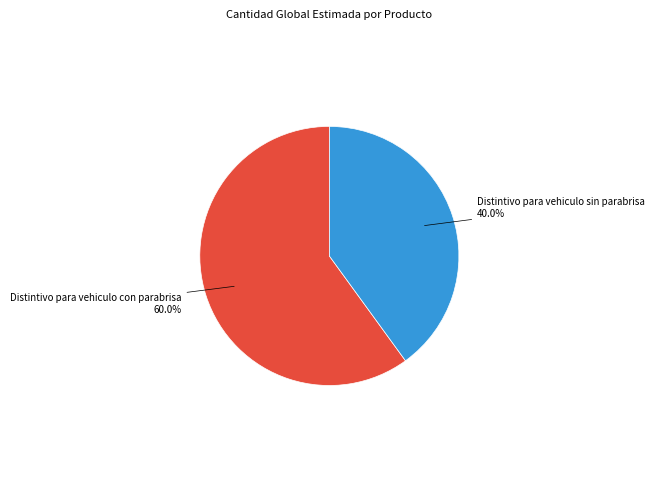

Is there a majority slice in this chart?

Yes